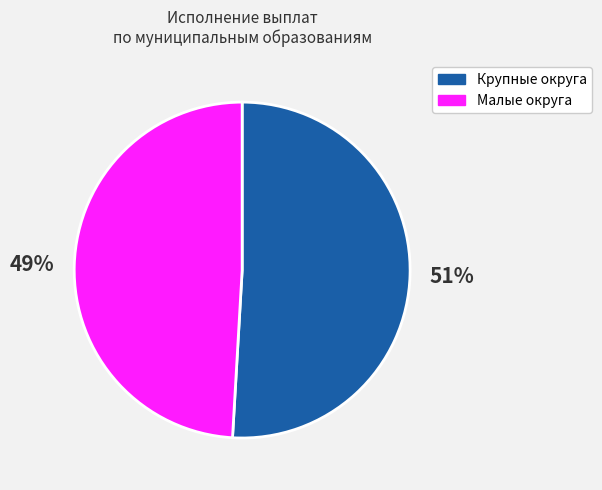

To the nearest percent, what is the average slice percentage?

50%